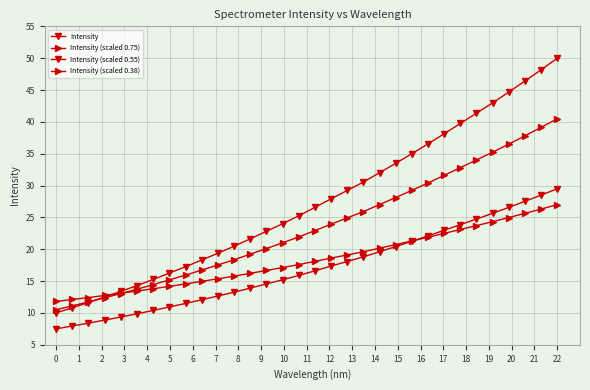

Rank the series by their maximum value, from lowest to highest.

Intensity (scaled 0.38), Intensity (scaled 0.55), Intensity (scaled 0.75), Intensity